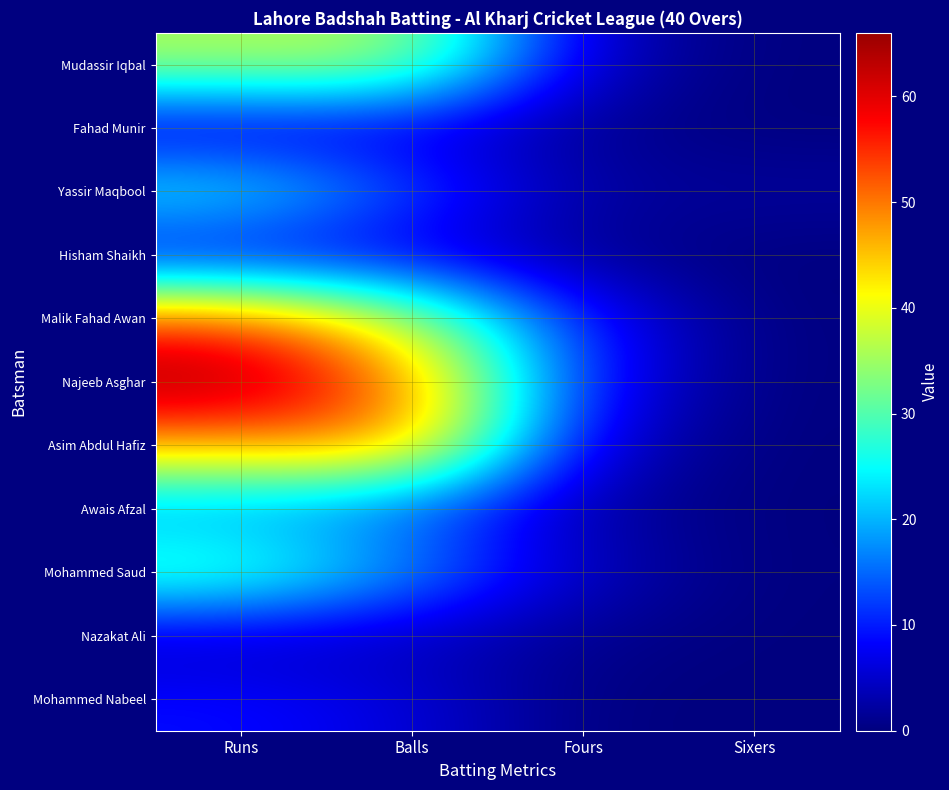

At which category does the chart reach its minimum across all series?

Sixers